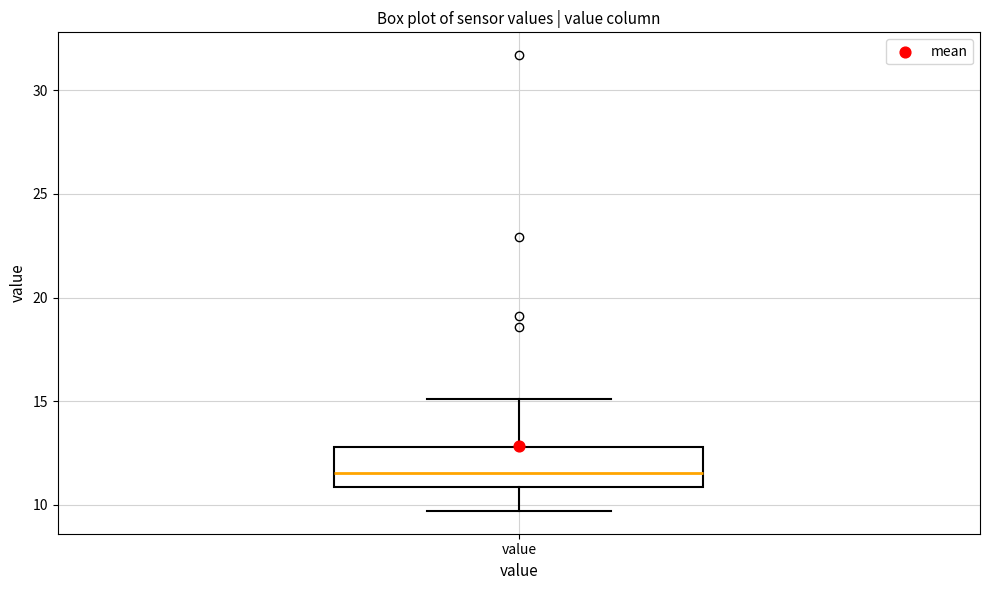

Read this box plot against the y-axis: the position of the median line, the range covered by the box, and the ends of both whiskers. The values are not printed on the chart, so give them approximately, as read against the axis.

median 11.5, box 11.0 to 13.0, whiskers 9.5 to 15.0